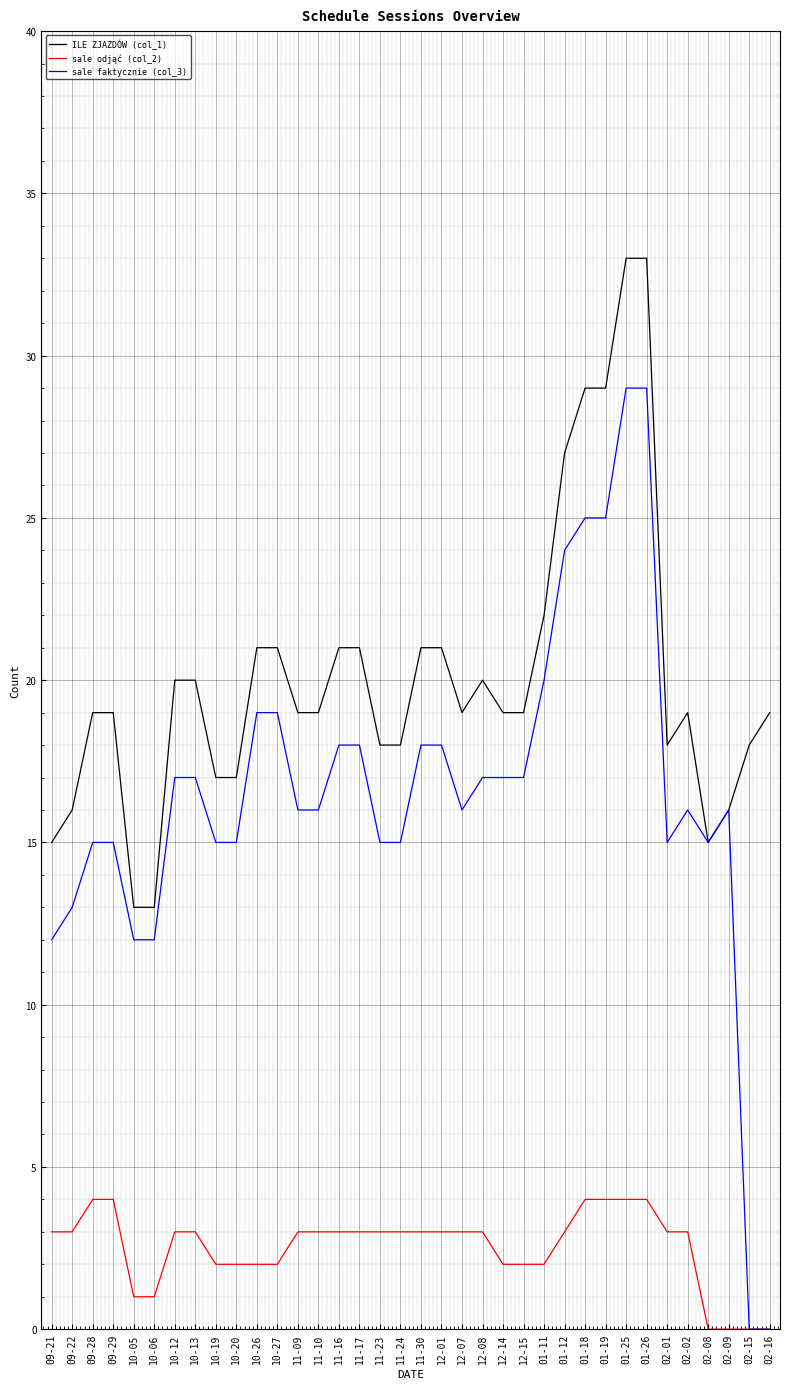

What is the greatest value displayed?

33